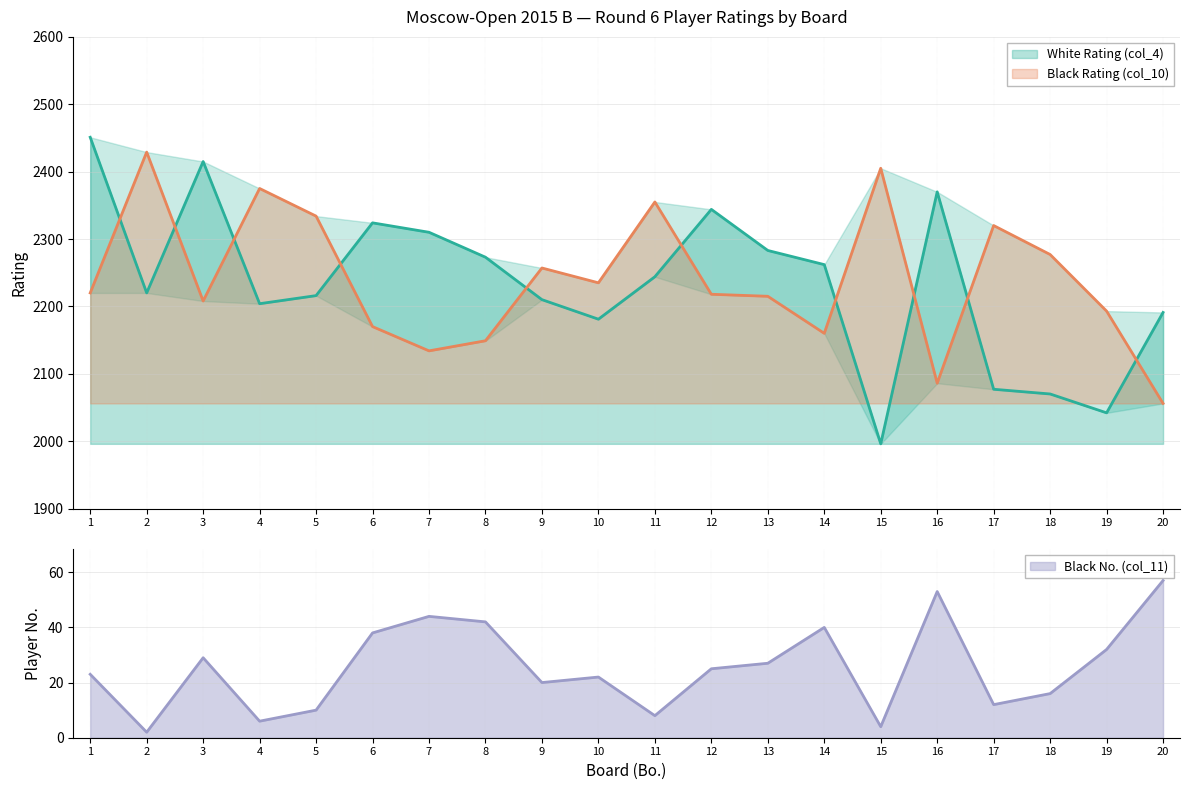

How many data points in Black Rating (col_10) are less than 2220?

10